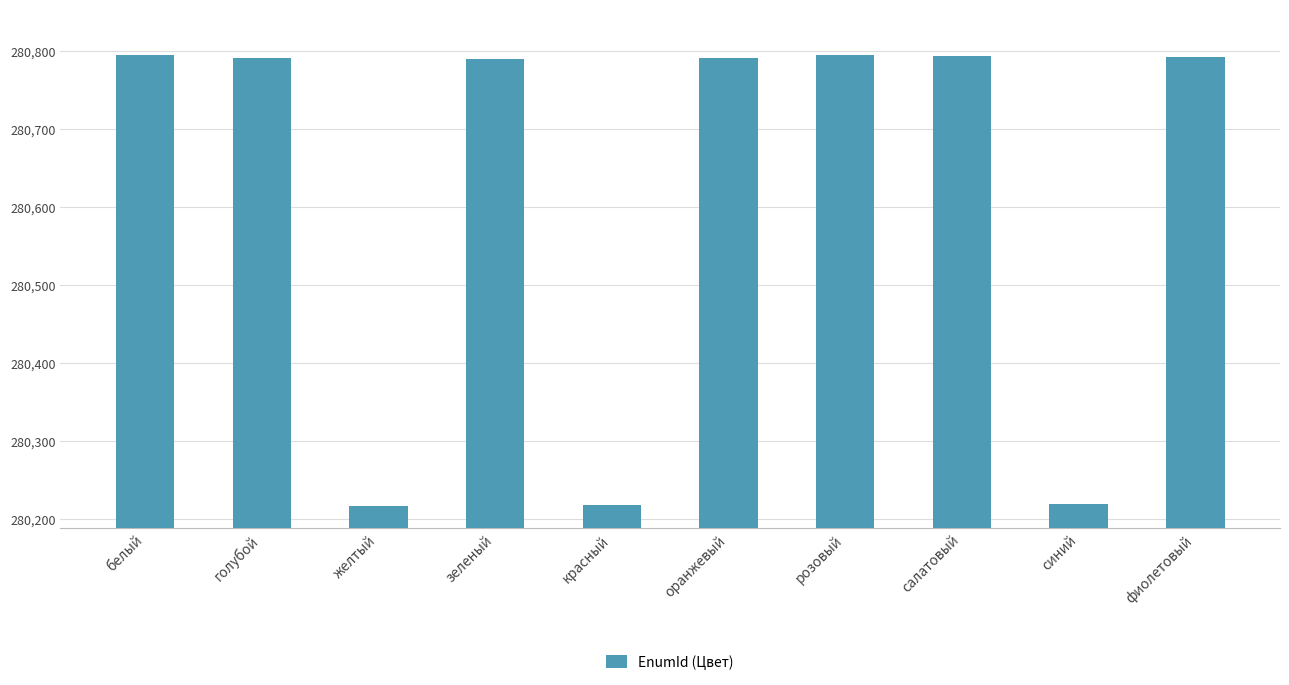

What is the smallest value displayed?

280217